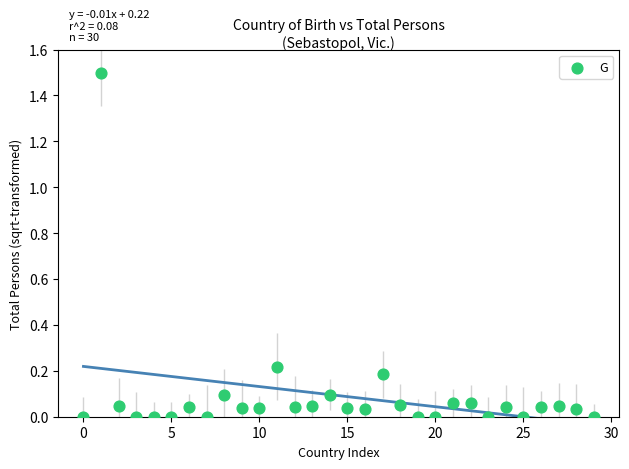

What is the range of Y values (max minus min)?

1.5